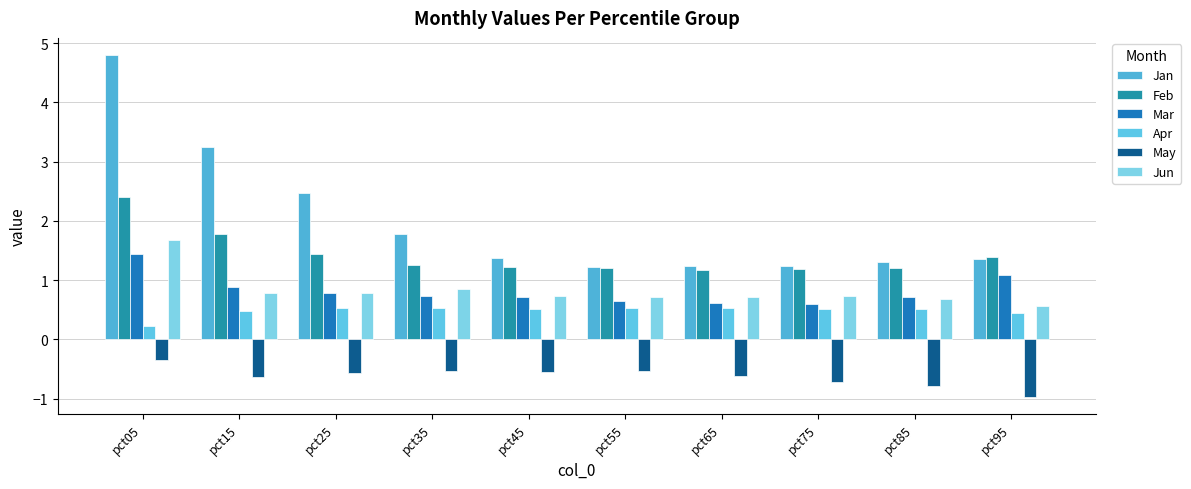

What is the value of the Jun bar at the 9th from the left?

0.7